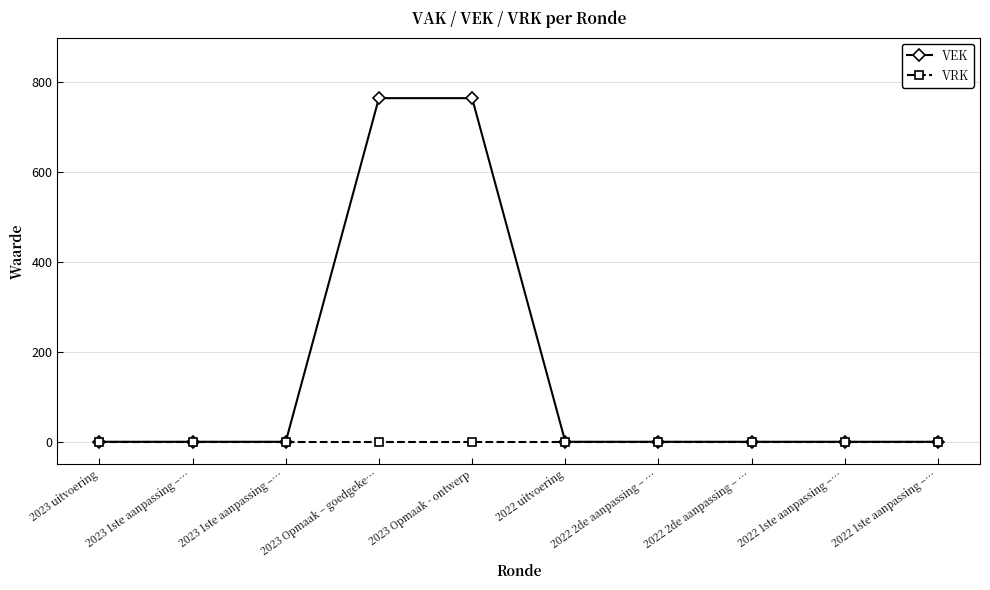

What is the sum of all VEK values?

1530